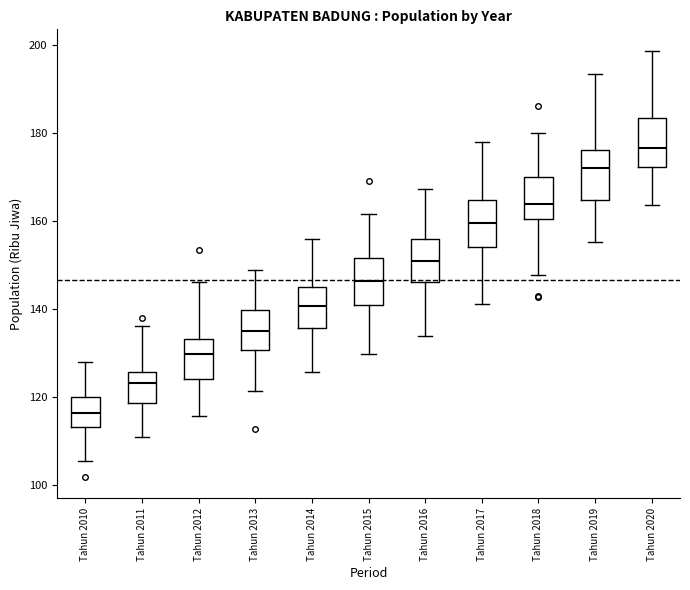

Which box's median line is the lowest?

Tahun 2010